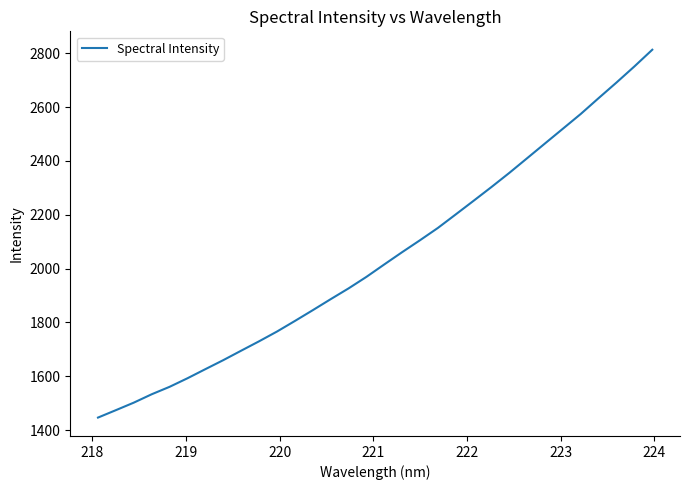

Reading left to right, list all the values displayed in this chart.

1446.4	1474.0	1501.9	1533.0	1560.7	1592.5	1626.3	1659.8	1695.0	1729.8	1766.0	1805.3	1845.4	1886.3	1926.3	1969.2	2015.5	2061.1	2105.5	2151.1	2201.5	2252.2	2303.4	2355.9	2410.6	2465.5	2520.2	2575.0	2633.9	2691.8	2751.5	2813.4